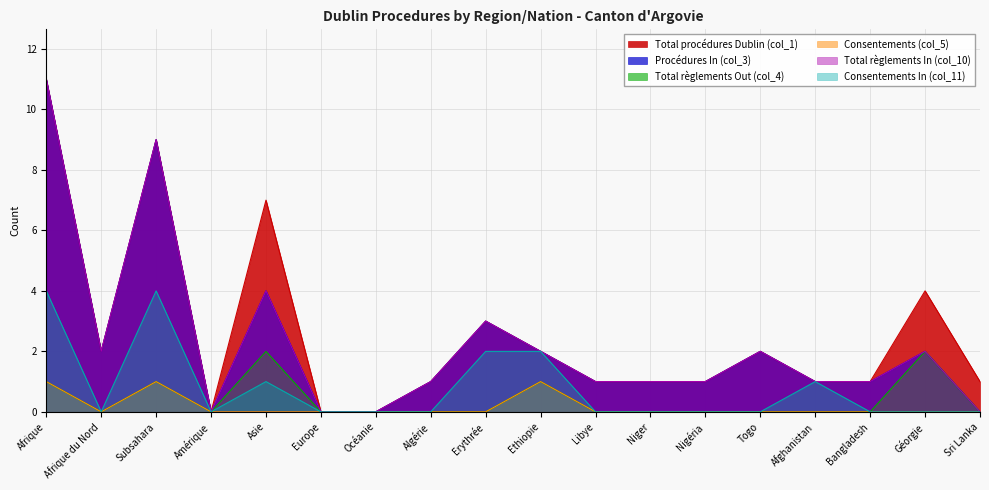

Is the value of Total procédures Dublin (col_1) at Ethiopie greater than the value of Consentements In (col_11) at Europe?

Yes